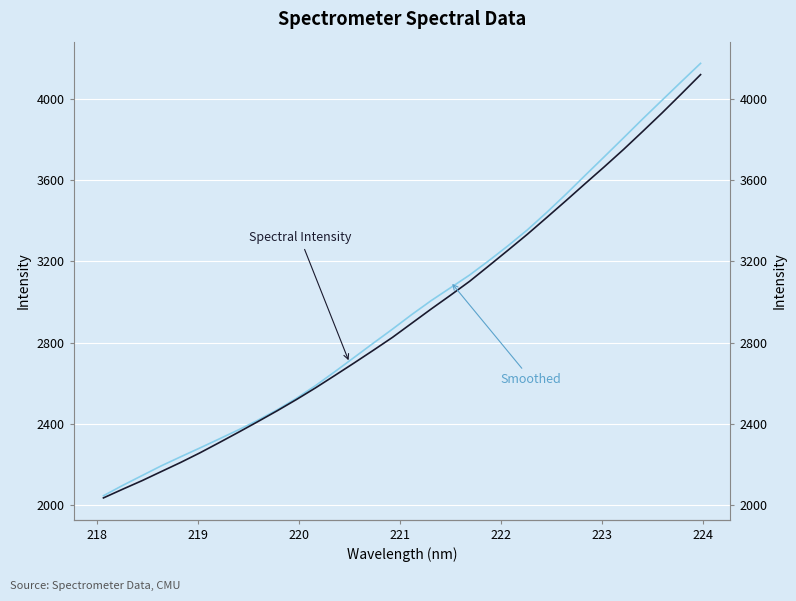

True or false: Spectral Intensity has more than 2 points higher than both neighbors.

False